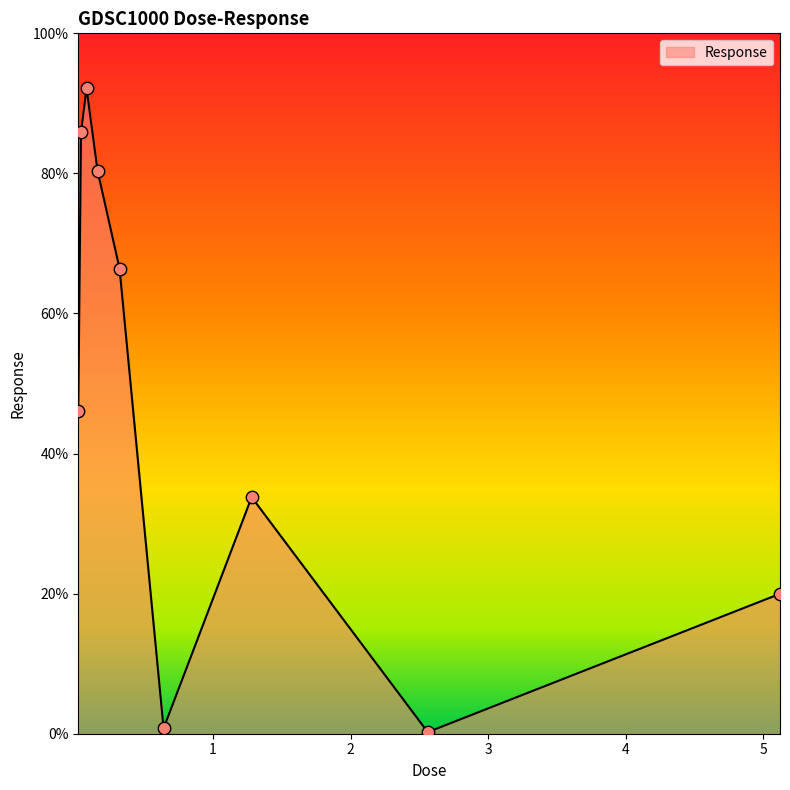

What is the difference between the maximum and minimum values?

91.9